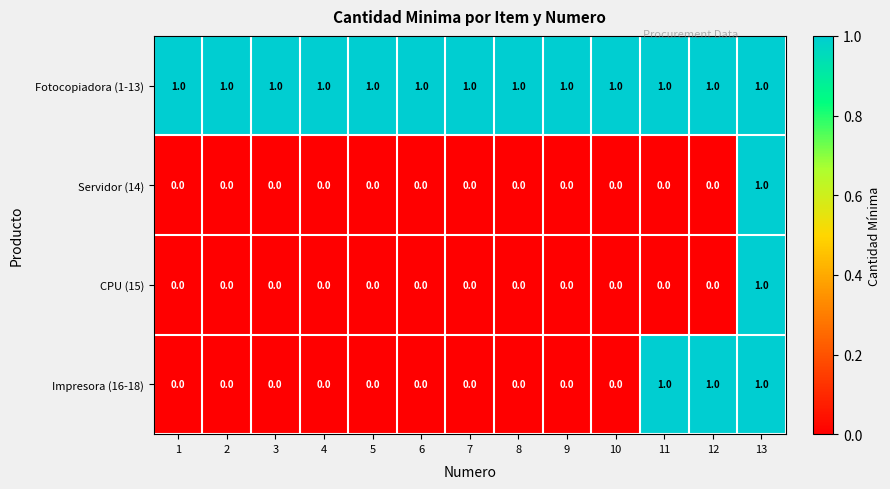

Is it true that Fotocopiadora (1-13) equals 1 at 5?

True